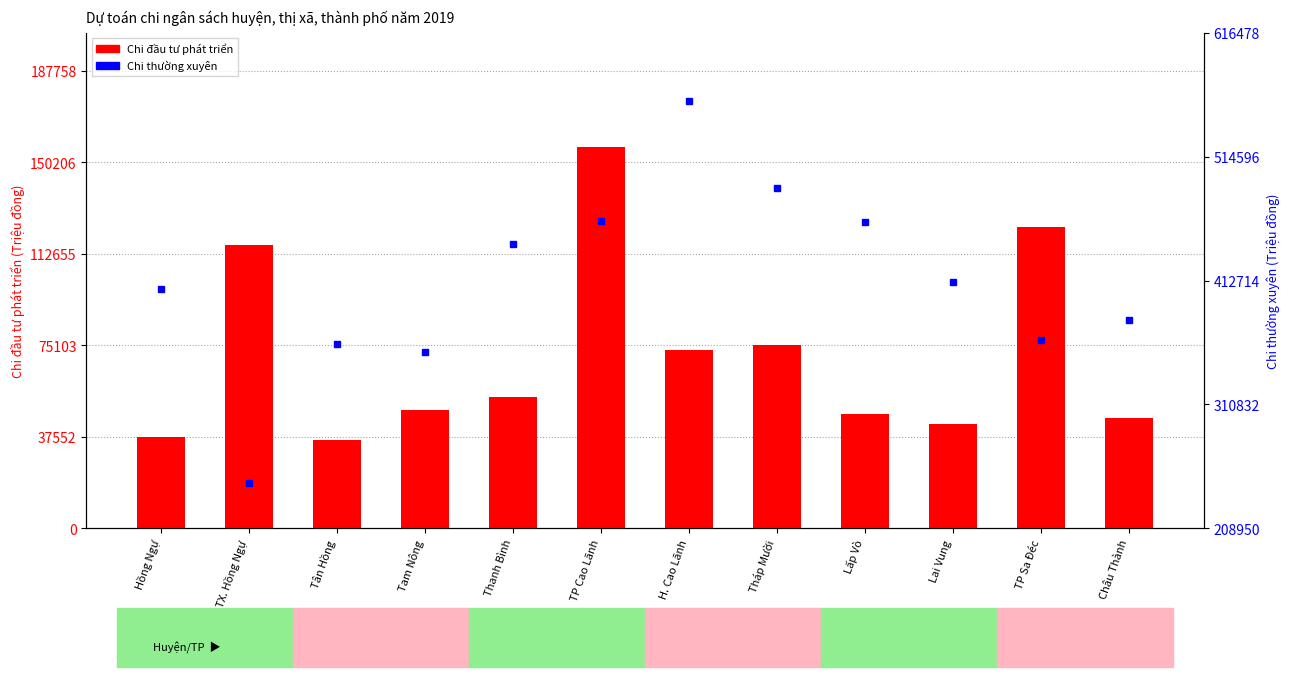

What are all the series names shown in the legend?

Chi đầu tư phát triển, Chi thường xuyên